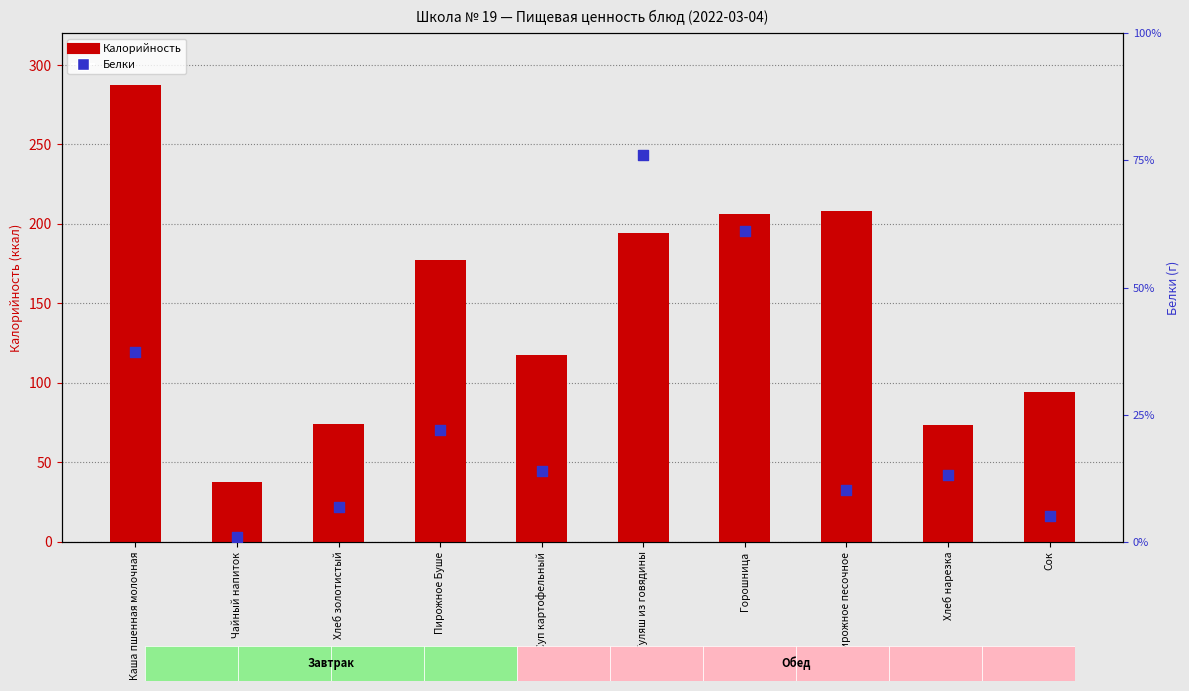

Which series has the largest total across all categories?

Калорийность